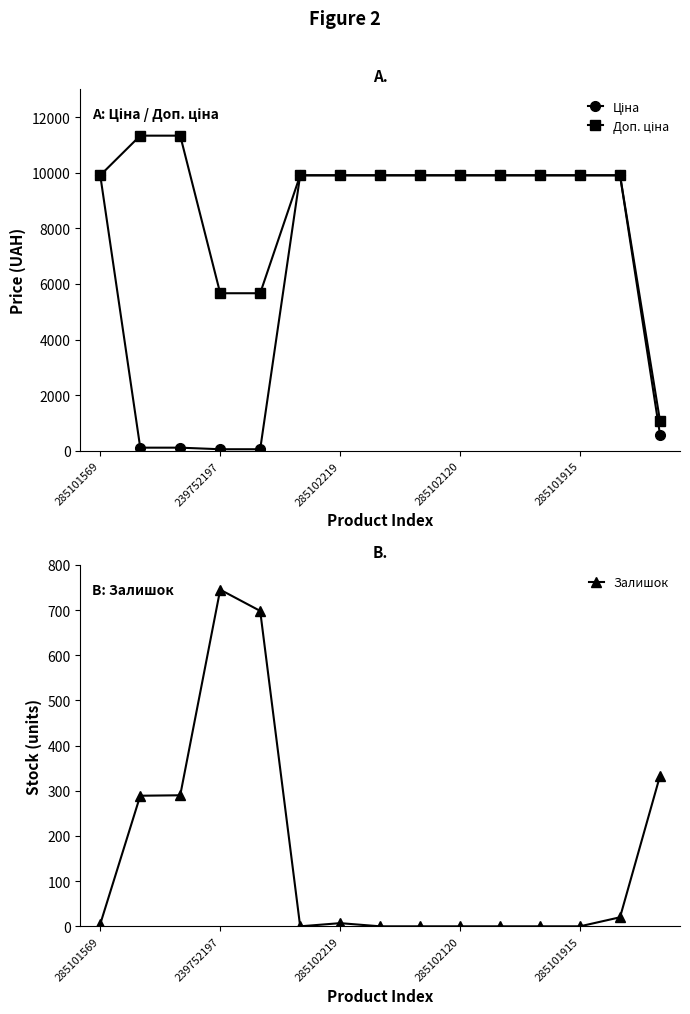

Between 7 and 5, which is larger?

7